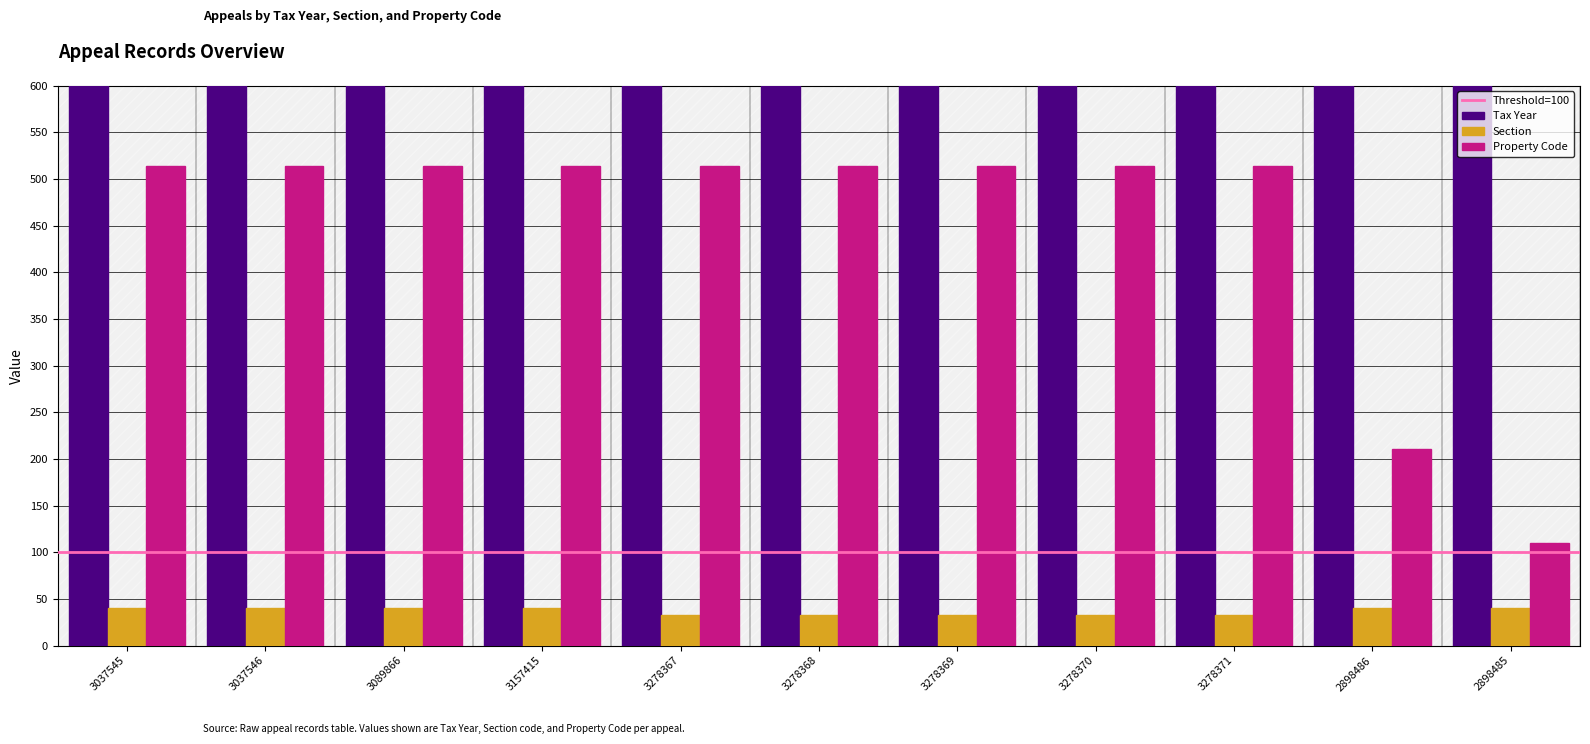

At how many categories does at least one series exceed 389?

11